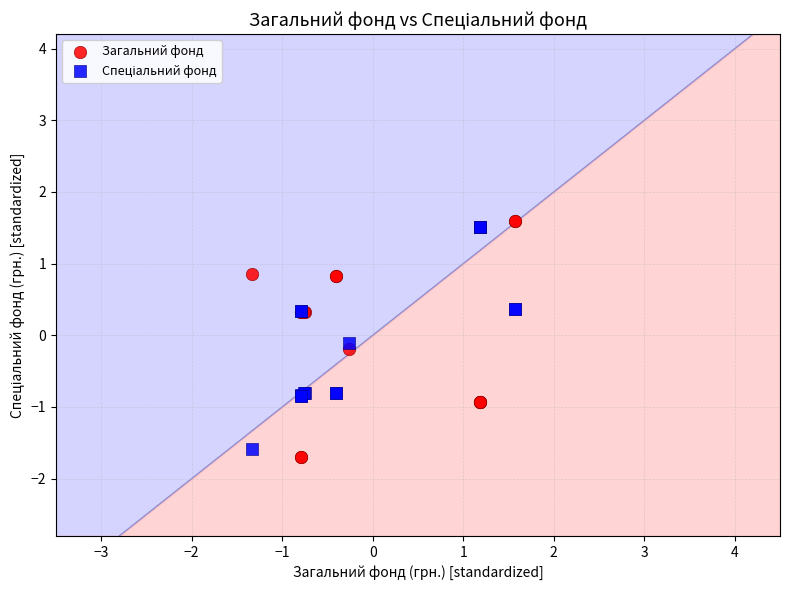

Which series reaches the maximum Y coordinate?

Загальний фонд